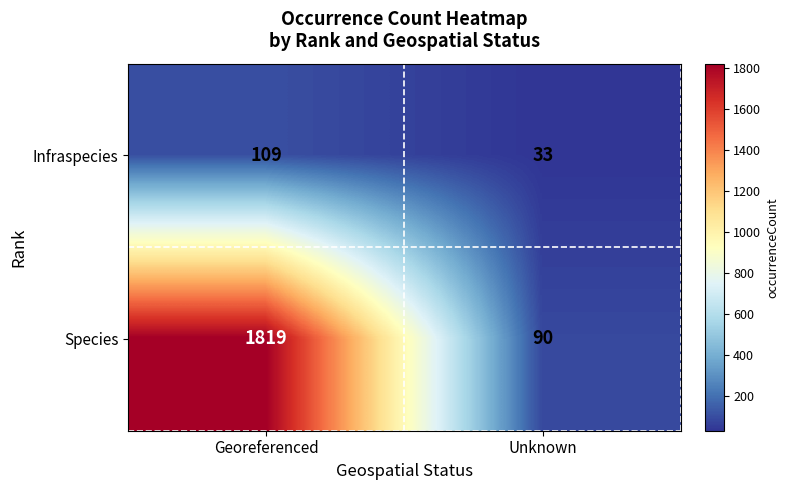

Reading left to right, extract all data points from this chart.

Infraspecies: 109	33
Species: 1819	90